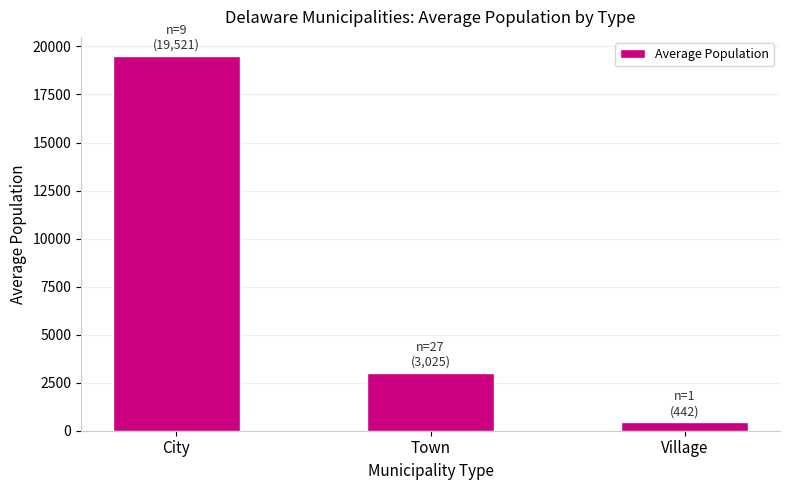

What is the sum of all values?

22988.4